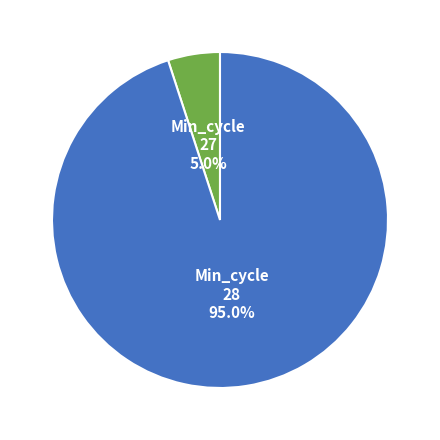

Is there any slice that represents more than half of the pie?

Yes